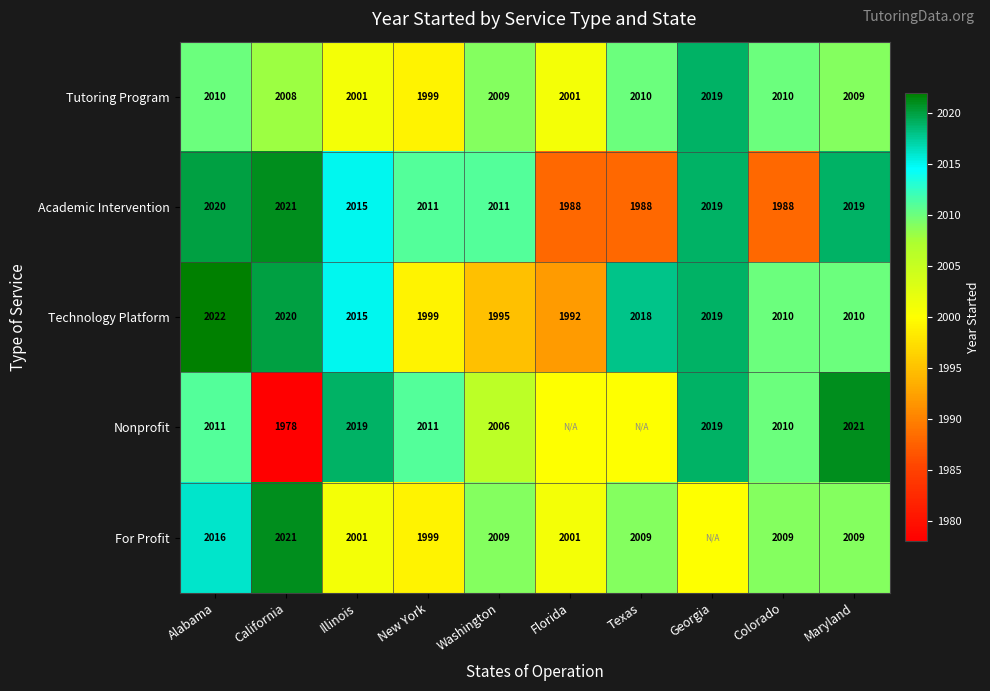

At which label does Tutoring Program first exceed 2009?

Alabama